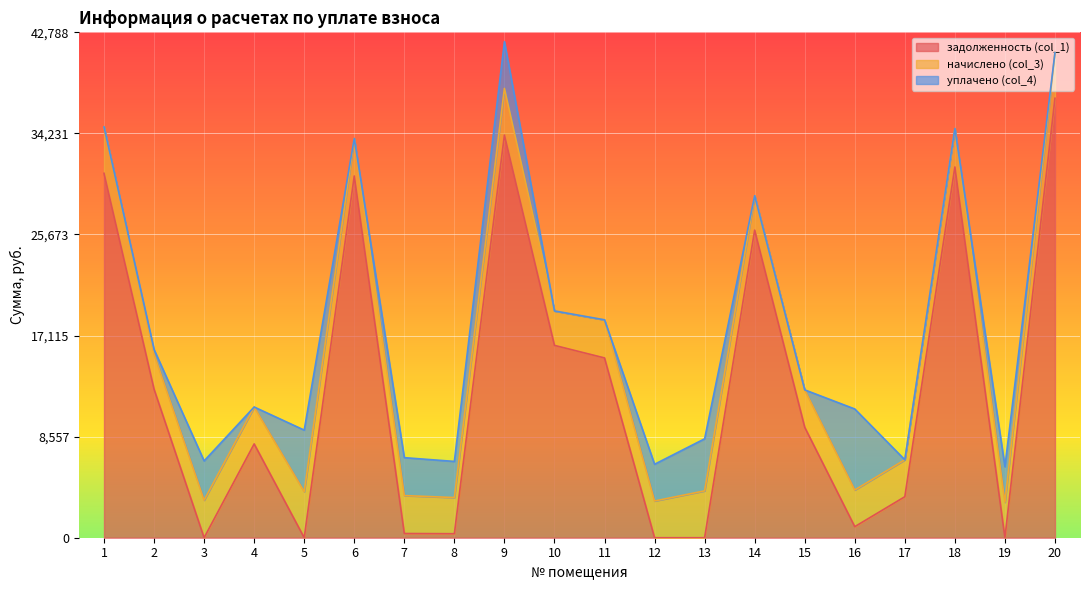

True or false: уплачено (col_4) and задолженность (col_1) cross at least once.

True